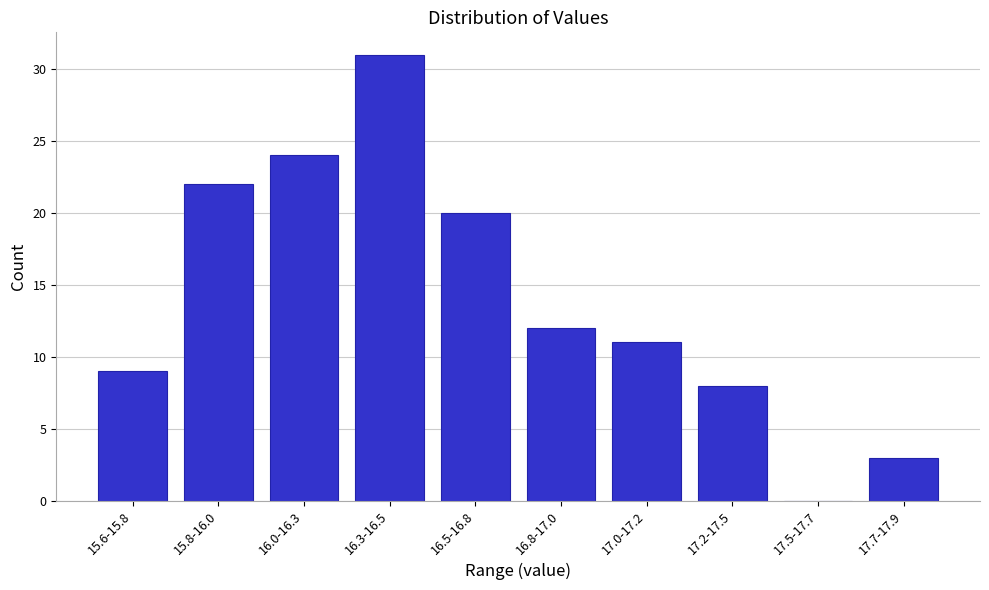

Reading left to right, transcribe all the data shown in this chart.

15.6-15.8=9	15.8-16.0=22	16.0-16.3=24	16.3-16.5=31	16.5-16.8=20	16.8-17.0=12	17.0-17.2=11	17.2-17.5=8	17.5-17.7=0	17.7-17.9=3